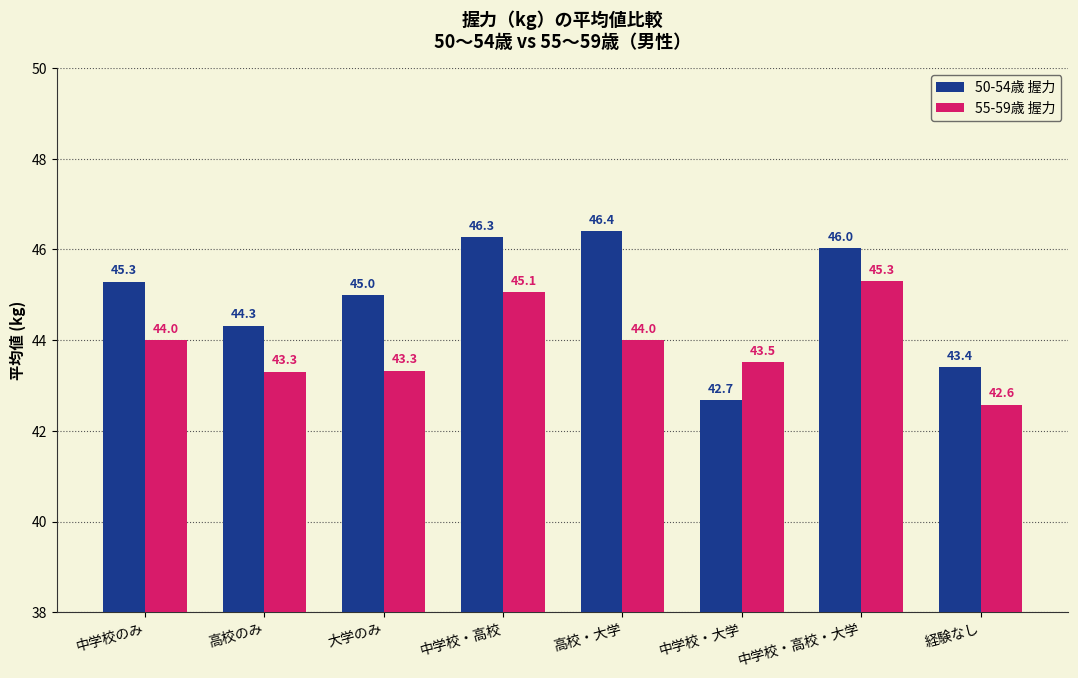

What are all the series names shown in the legend?

50-54歳 握力, 55-59歳 握力